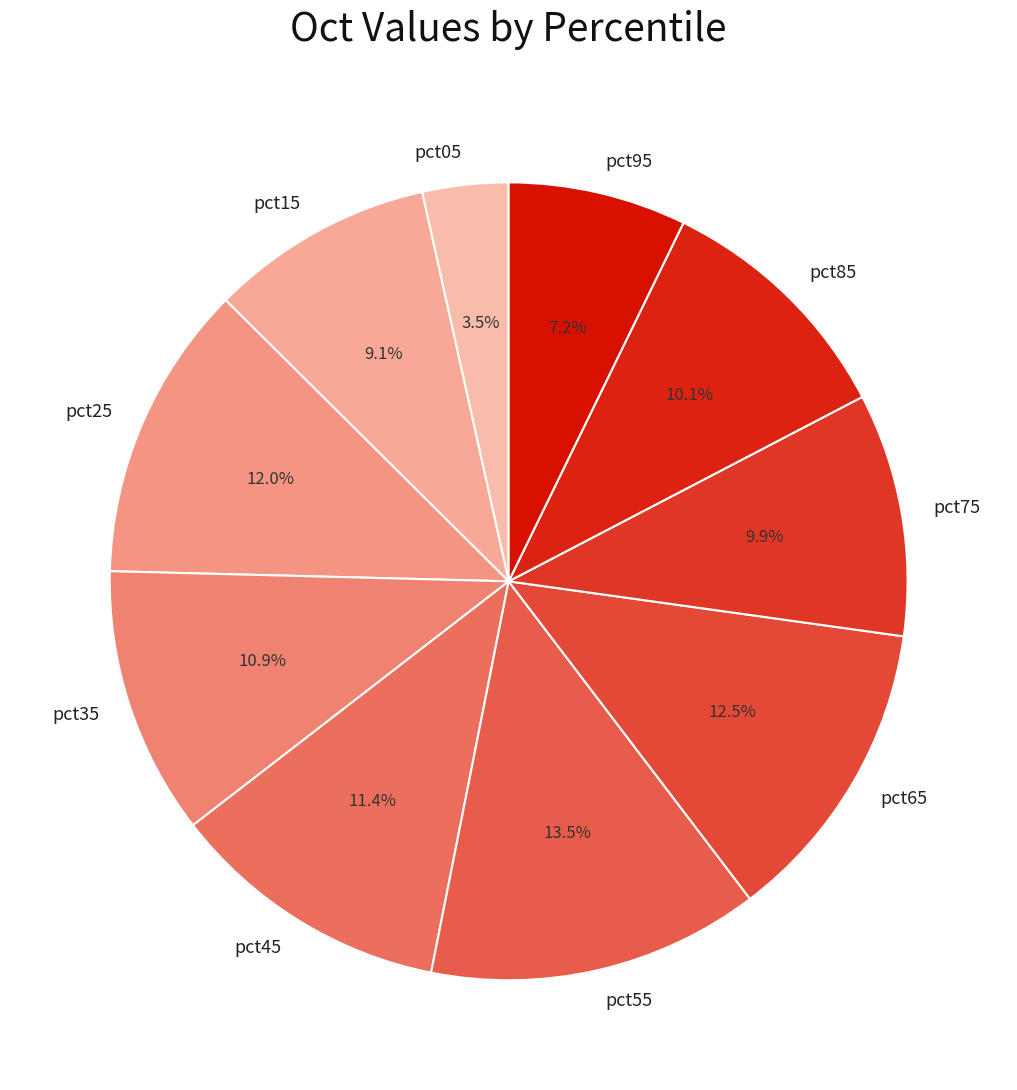

How many segments does this pie chart have?

10